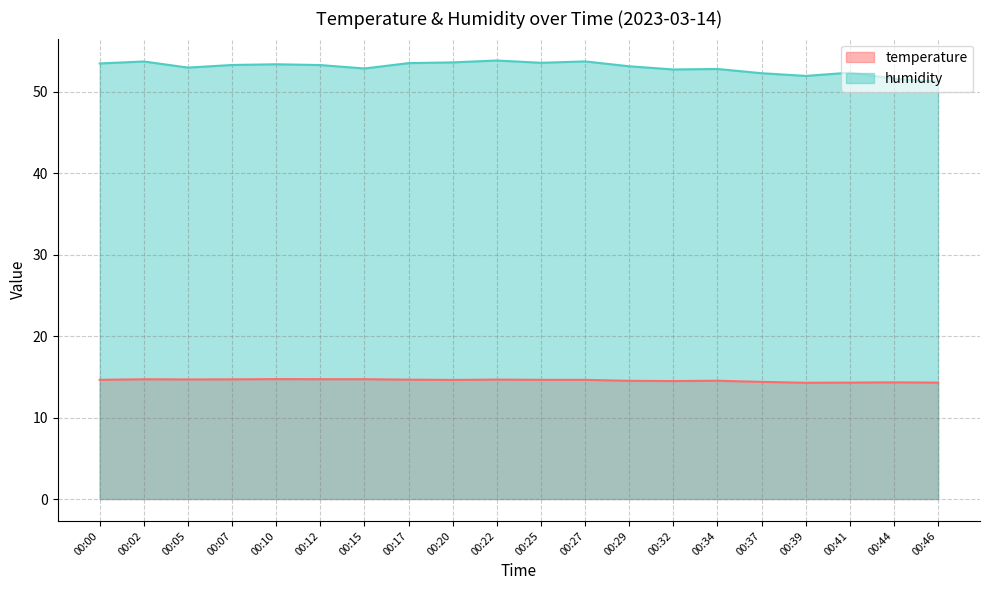

Which category has the lowest value in the temperature series?

00:39